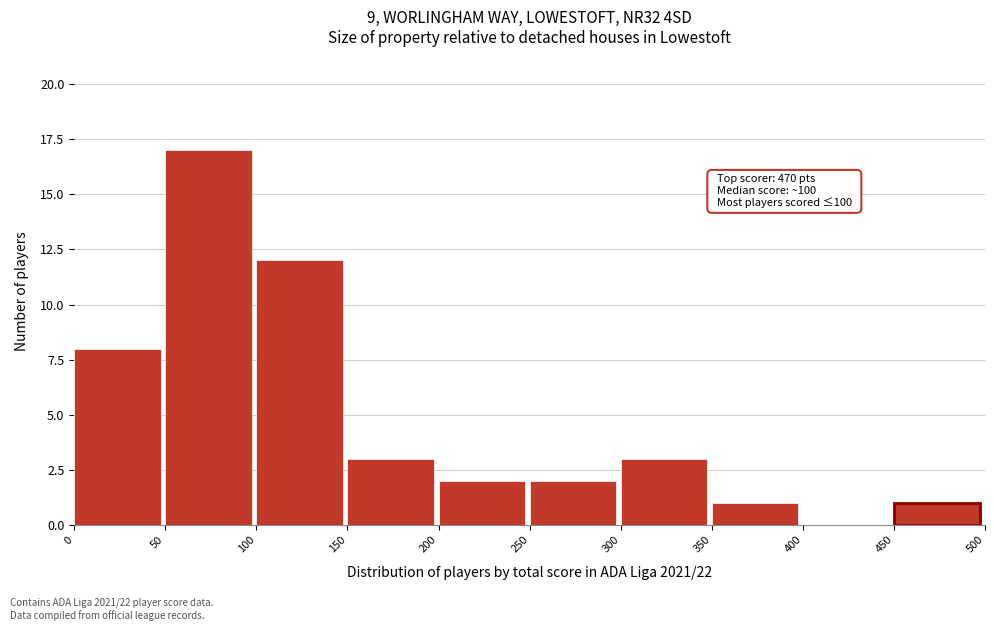

Which range on the x-axis has the tallest bar?

50 to 100